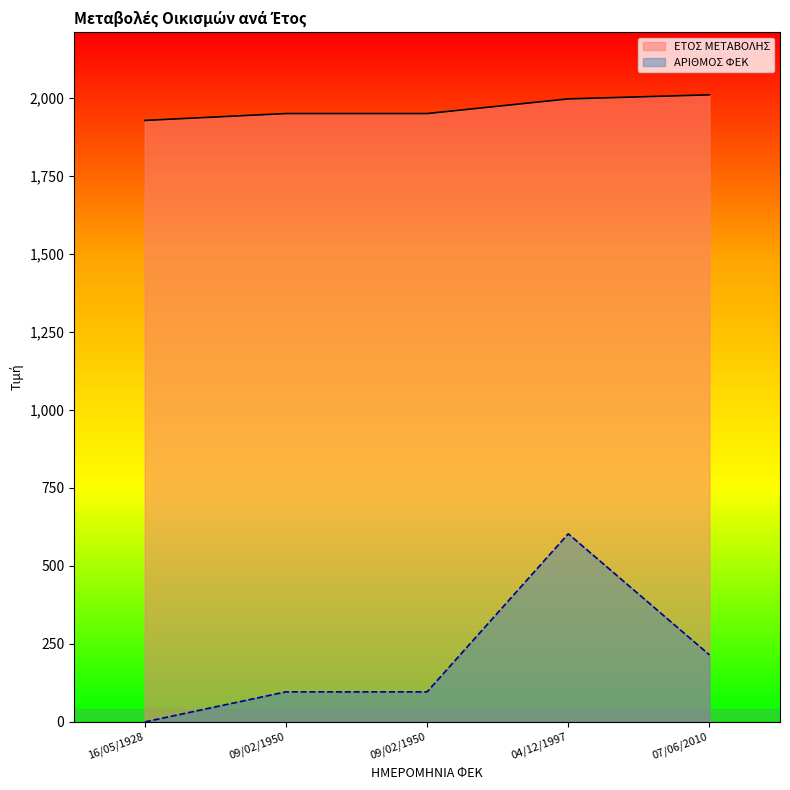

How many data points does each series have?

5